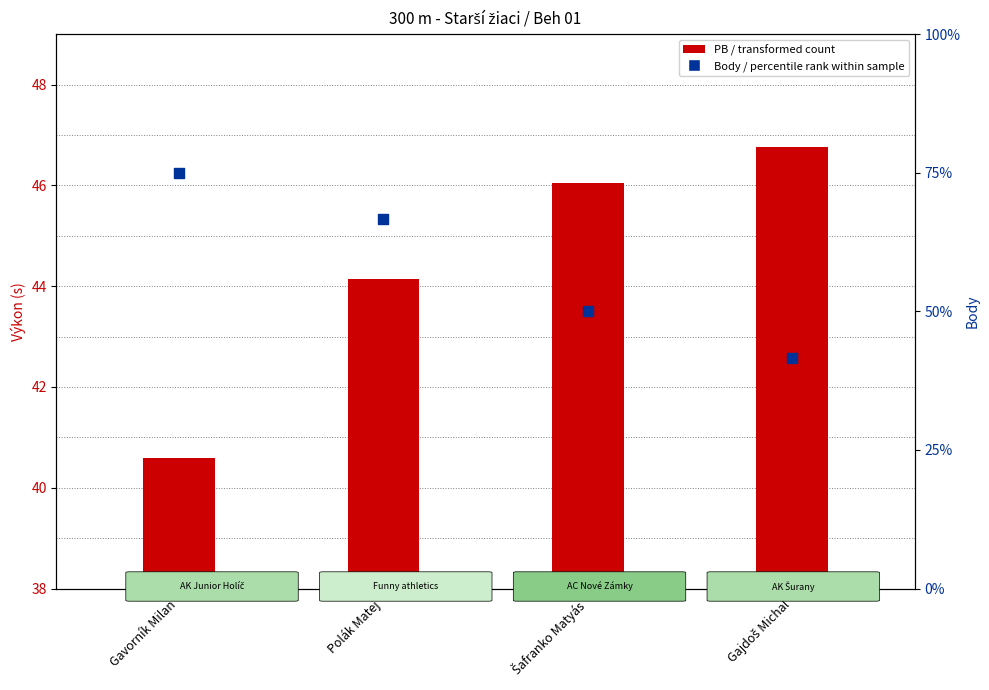

What are all the series names shown in the legend?

PB (transformed count), Body (percentile rank within sample)